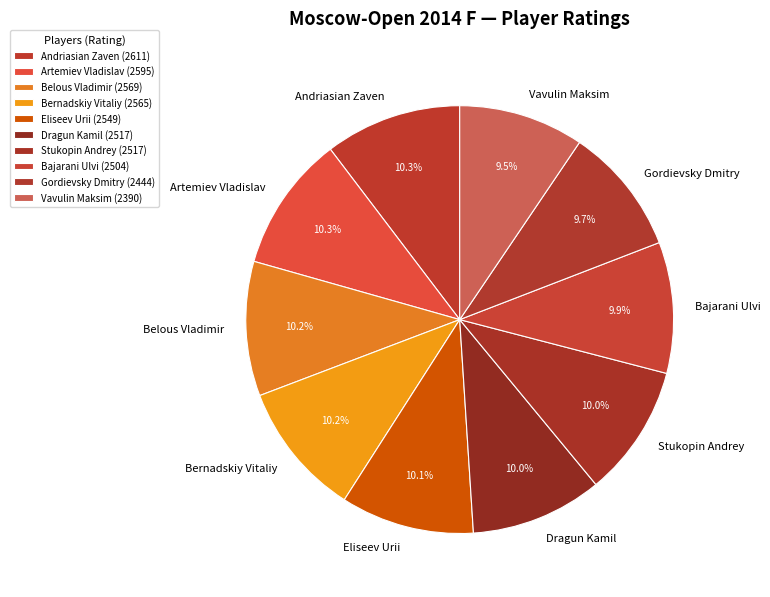

Count the number of slices in the pie.

10